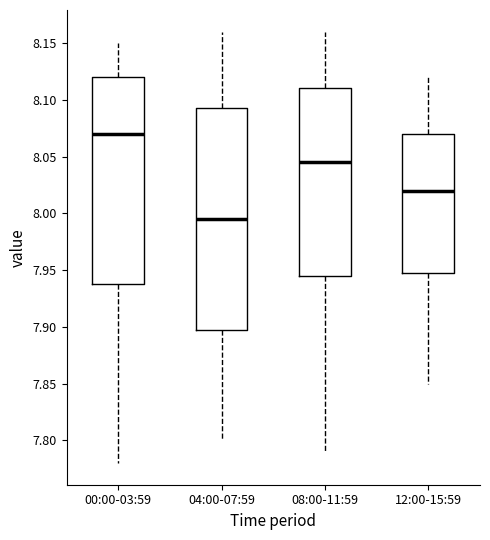

Reading left to right, transcribe this box plot: for each box, give where its median line is, the range the box spans, and where its two whiskers end, as read against the y-axis. The values are not printed on the chart, so give them approximately, as read against the axis.

00:00-03:59: median 8.070, box 7.940 to 8.120, whiskers 7.780 to 8.150
04:00-07:59: median 7.995, box 7.900 to 8.095, whiskers 7.800 to 8.160
08:00-11:59: median 8.045, box 7.945 to 8.110, whiskers 7.790 to 8.160
12:00-15:59: median 8.020, box 7.950 to 8.070, whiskers 7.850 to 8.120